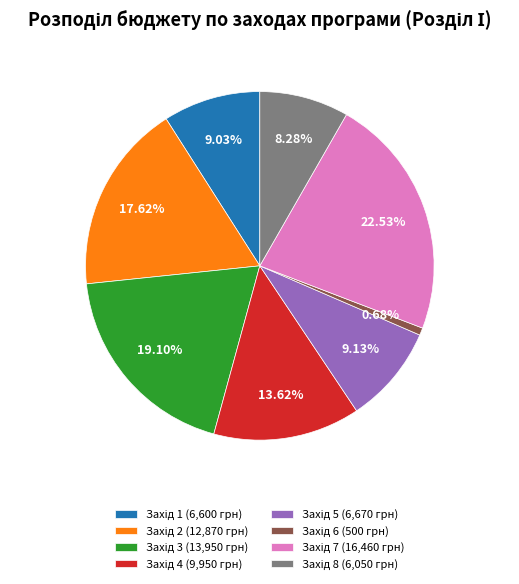

Is there any slice that represents more than half of the pie?

No